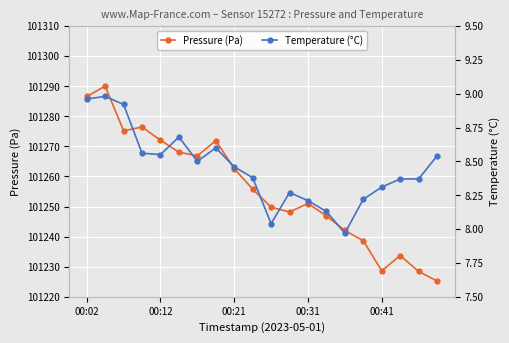

True or false: Pressure (Pa) has a value of 101228.6 at 00:41.

True